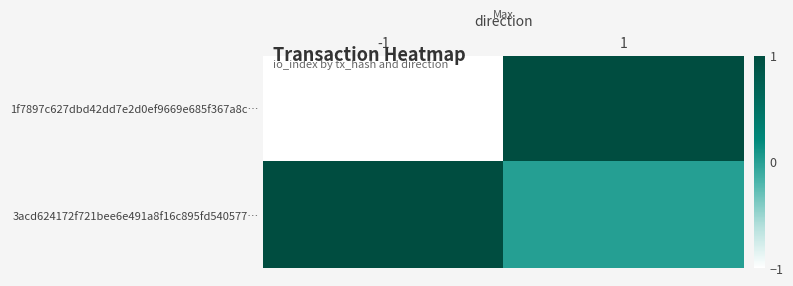

Reading left to right, what are all the values shown in this chart?

1f7897c627dbd42dd7e2d0ef9669e685f367a8c…: -1=-1	1=1
3acd624172f721bee6e491a8f16c895fd540577…: -1=1	1=0